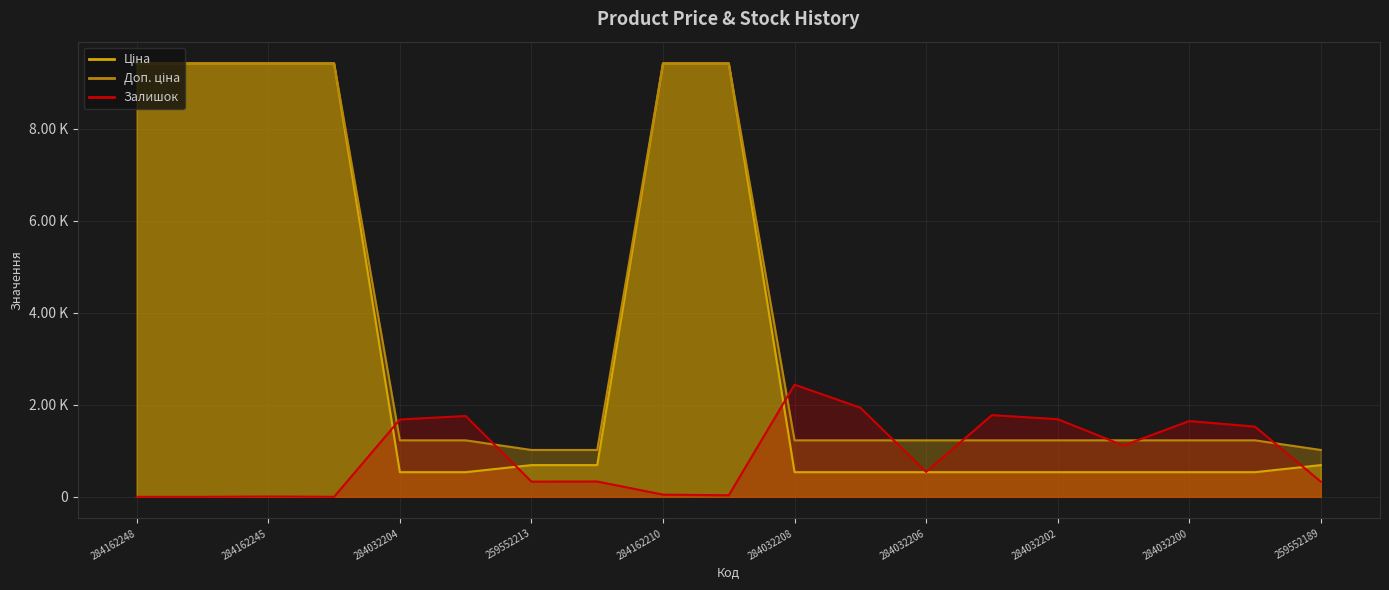

After their last crossing, which series has the higher values: Залишок or Ціна?

Ціна